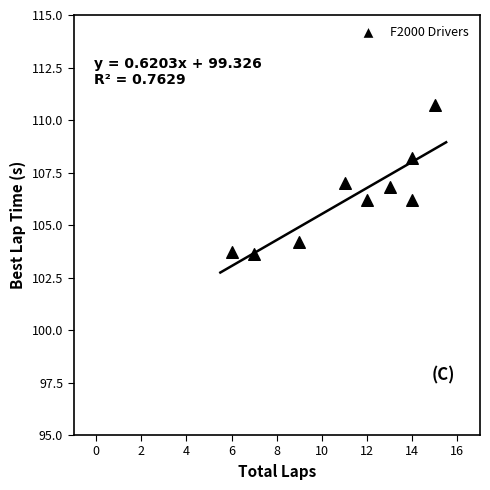

What is the range of Y values (max minus min)?

7.1